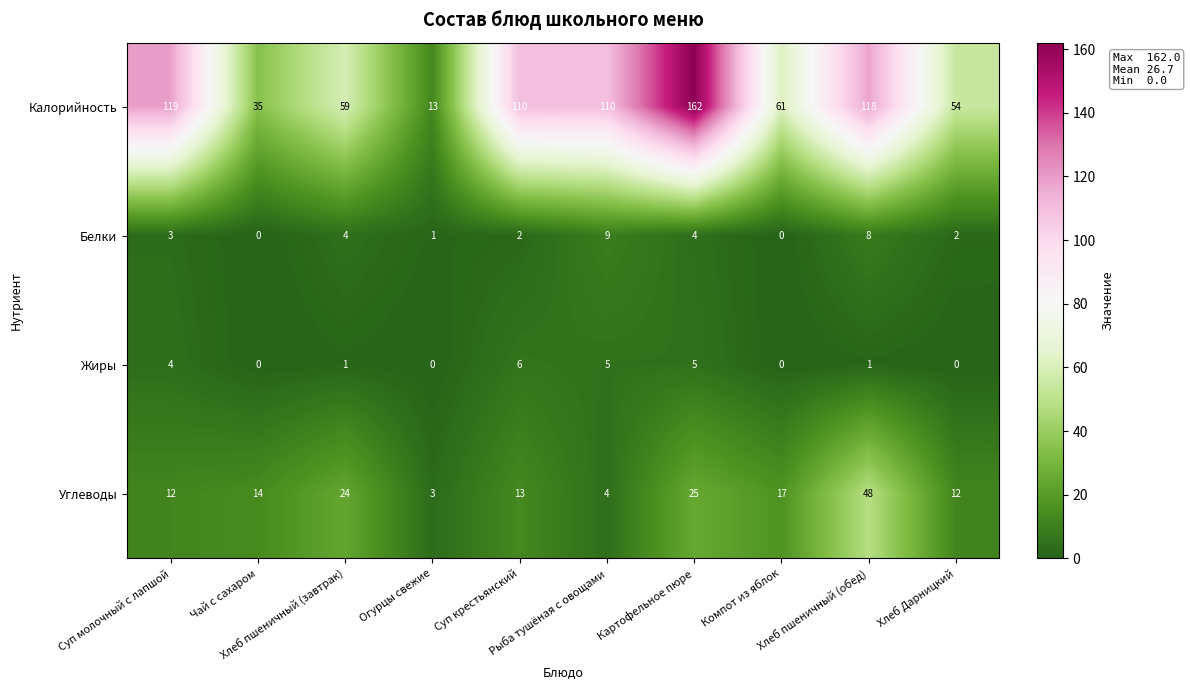

Which series has the largest total across all categories?

Калорийность